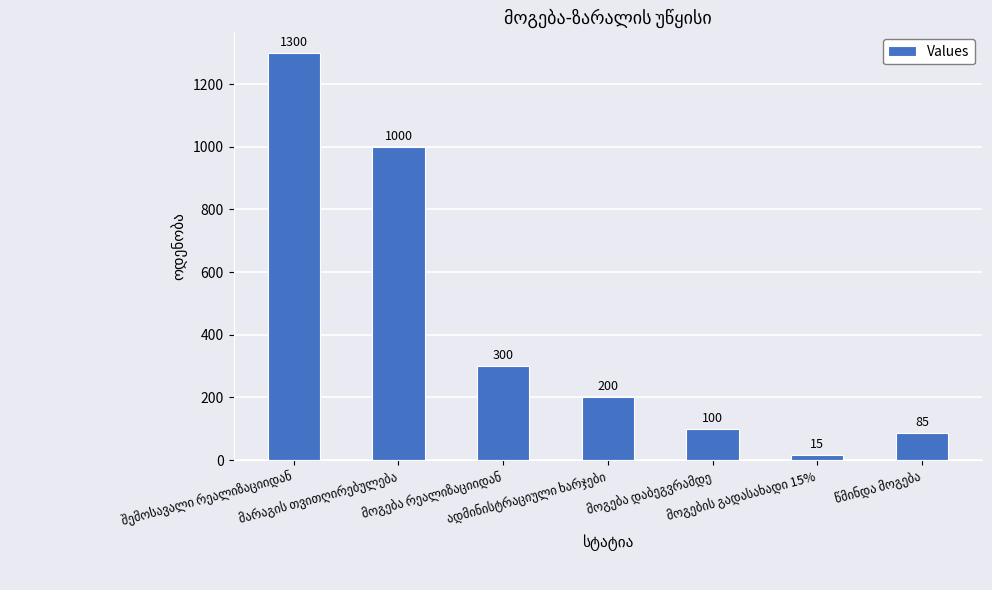

Reading left to right, list all the values displayed in this chart.

1300	1000	300	200	100	15	85